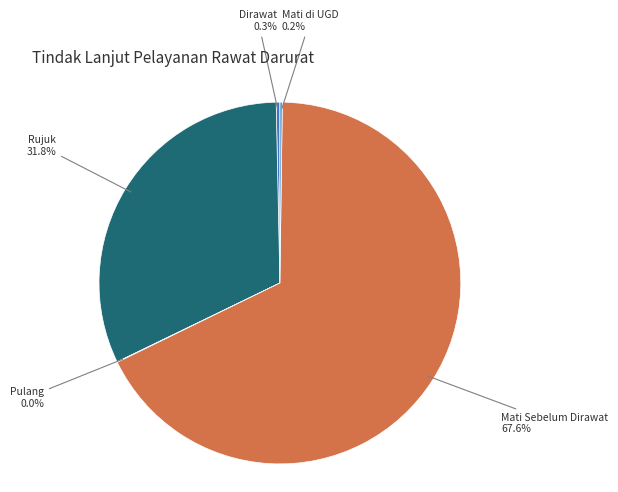

Which category has the biggest portion of the pie?

Mati Sebelum Dirawat